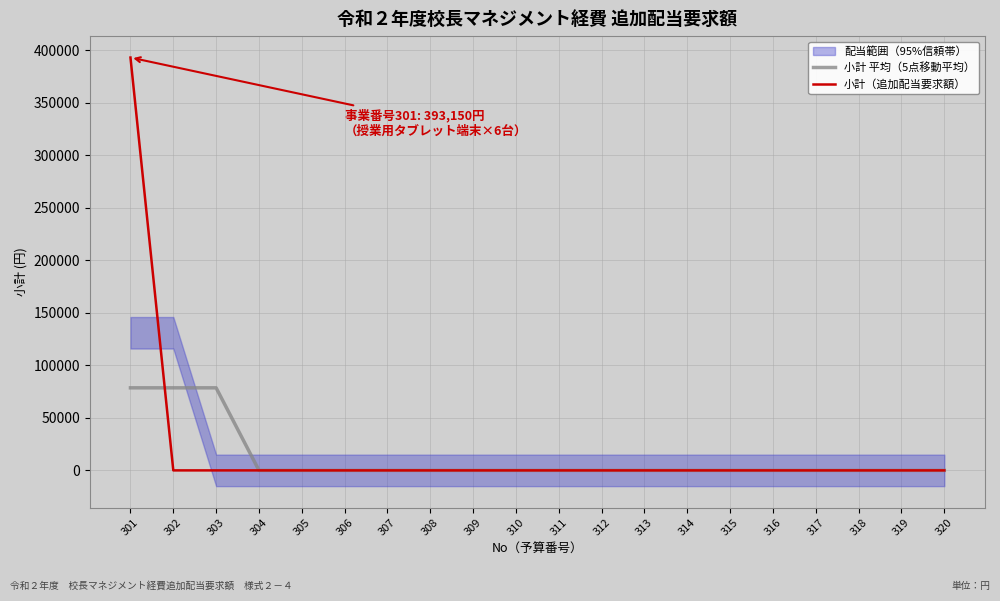

Which series changed the most between 308 and 317?

小計 平均（5点移動平均）